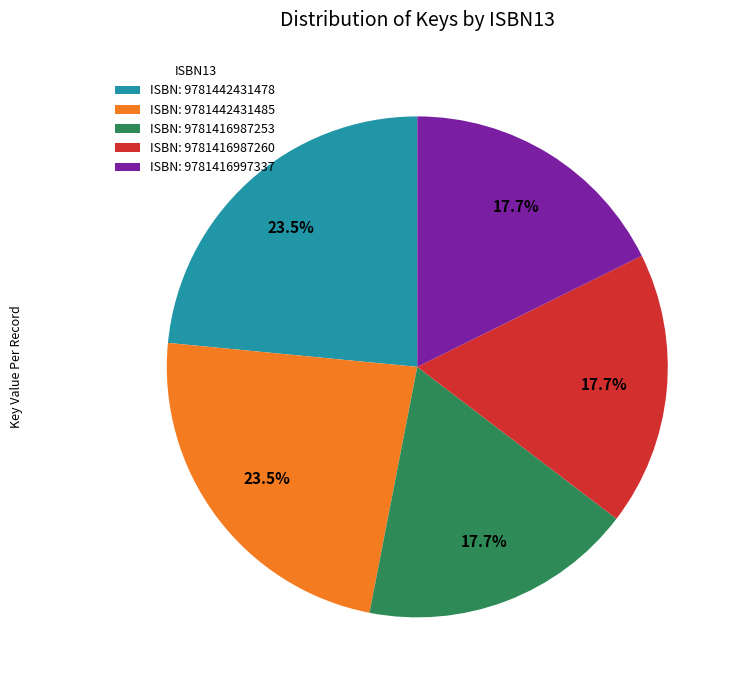

What percentage do ISBN: 9781442431478 and ISBN: 9781416997337 together represent?

41.2%